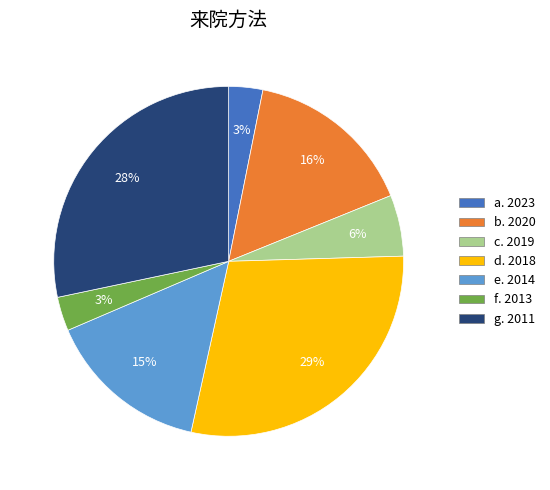

Does any single category account for the majority?

No